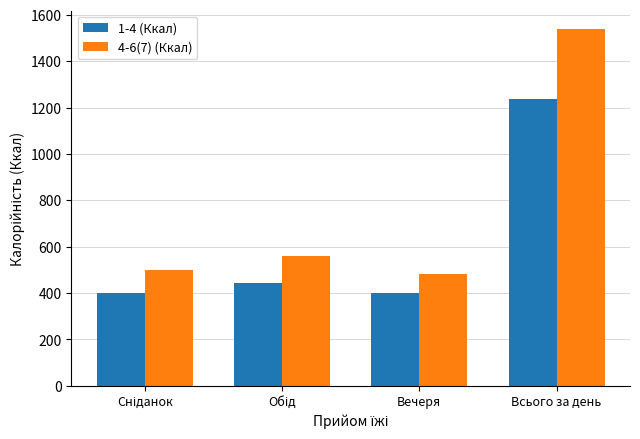

Rank the series by their average value, from lowest to highest.

1-4 (Ккал), 4-6(7) (Ккал)